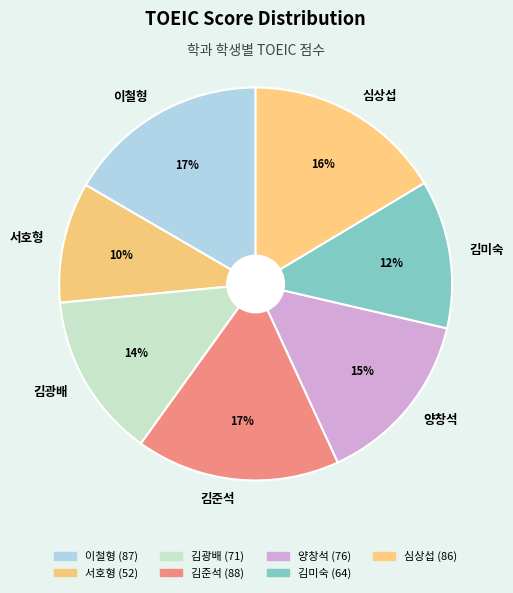

The 서호형 slice represents 10% of the pie. True or false?

True